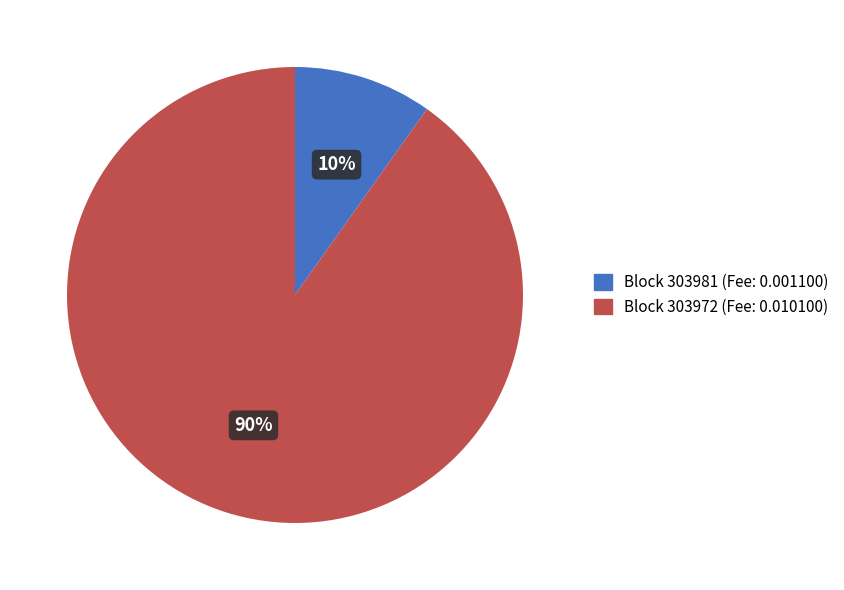

Is the sum of Block 303972 (Fee: 0.010100) and Block 303981 (Fee: 0.001100) greater than half?

Yes